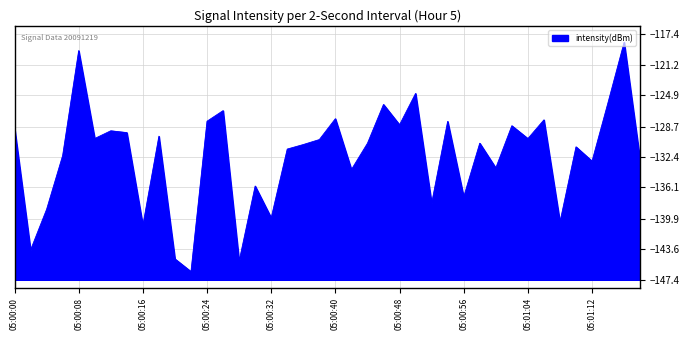

What is the greatest value displayed?

-118.4